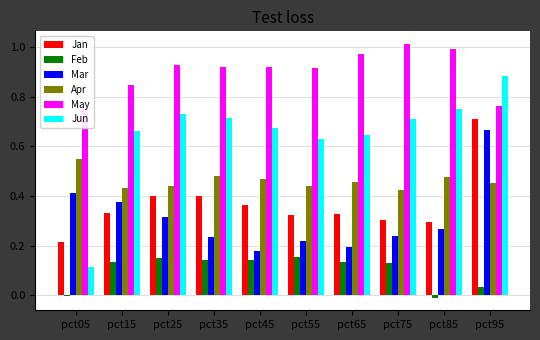

Which series has the largest total across all categories?

May